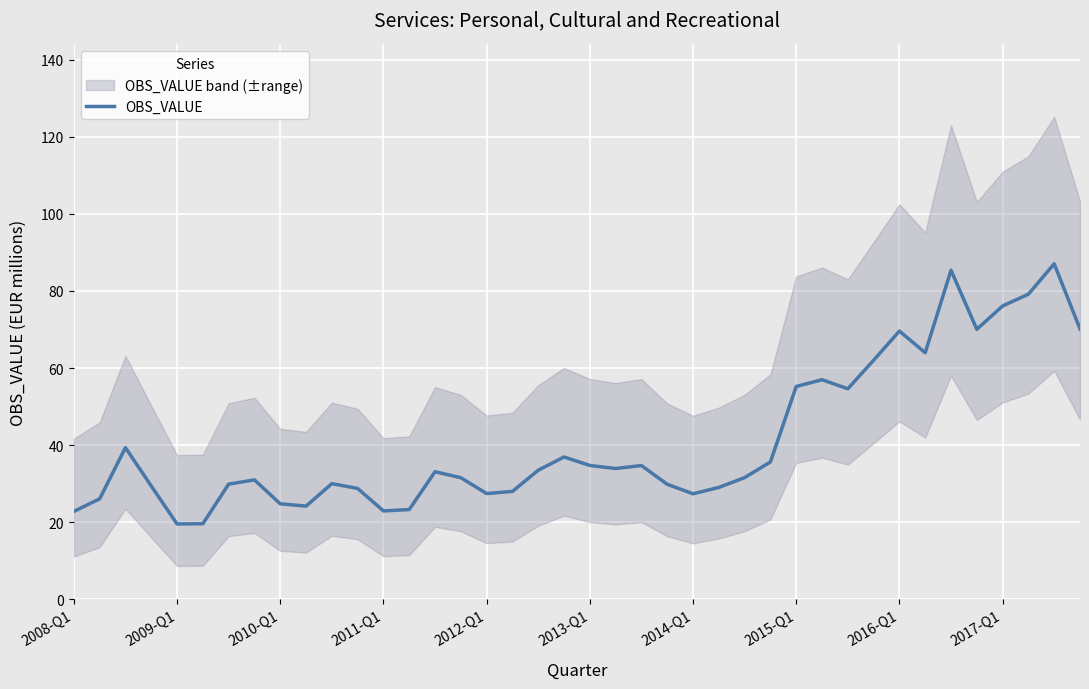

The value of OBS_VALUE at 2016-Q1 is 106.7. True or false?

False